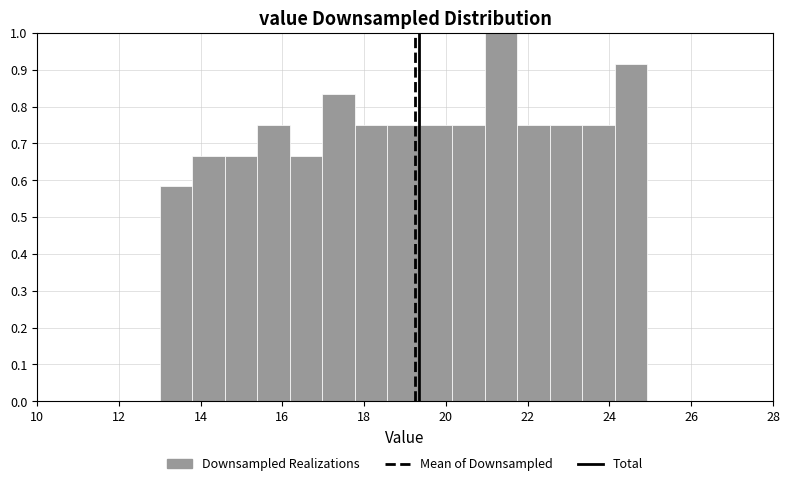

Read against the x-axis, roughly where is the centre of the tallest bar?

21.4